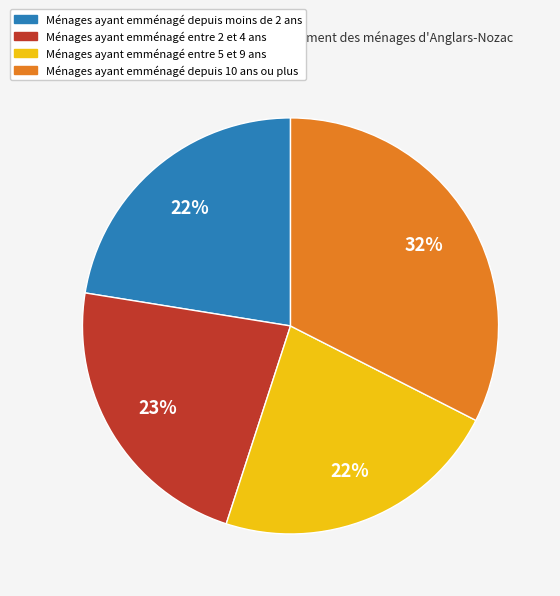

To the nearest percent, what is the average slice percentage?

25%